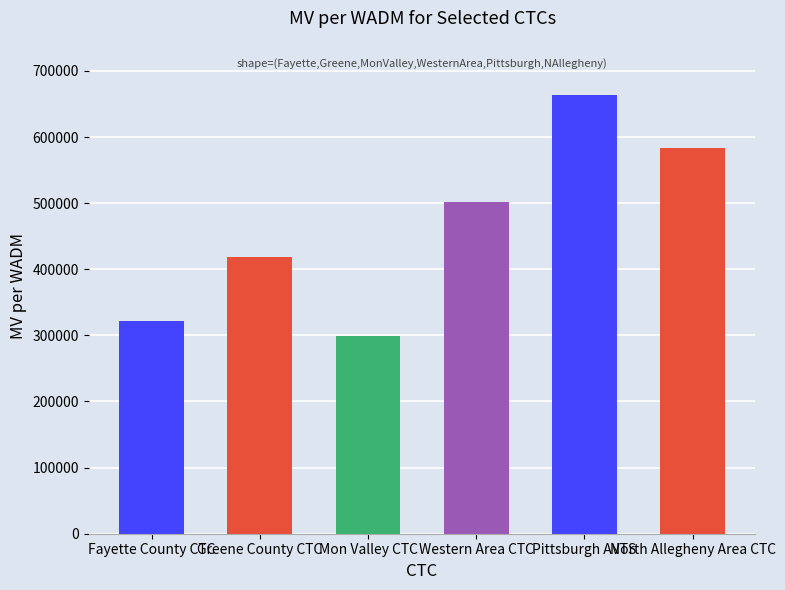

True or false: the data shows 298396 at Mon Valley CTC.

True